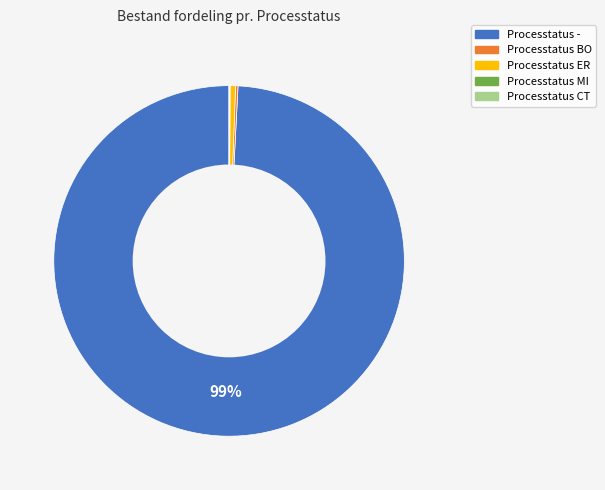

To the nearest percent, what is the average slice percentage?

20%